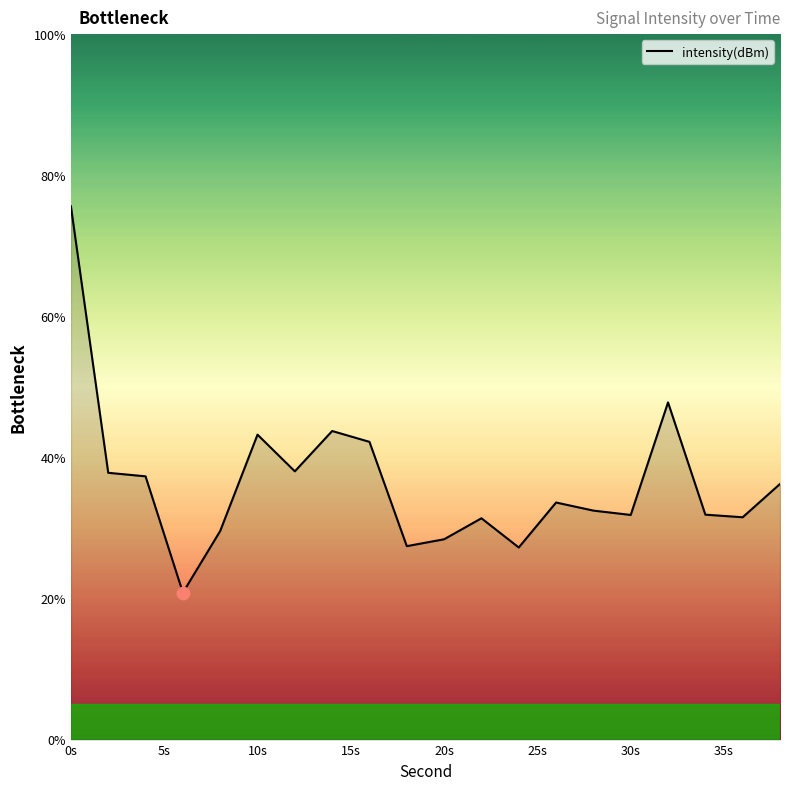

What is the minimum value shown in the chart?

20.8